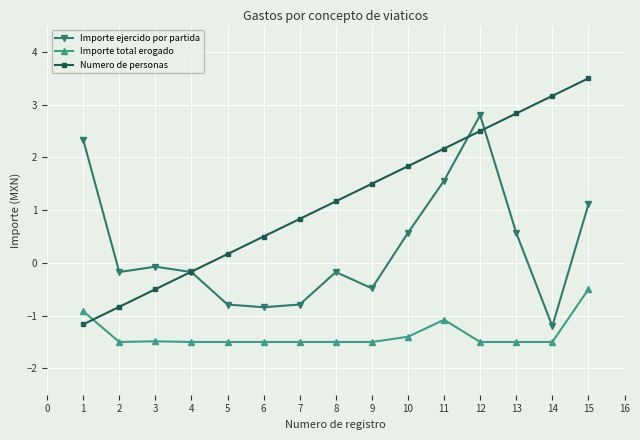

Count the number of data series in this chart.

3